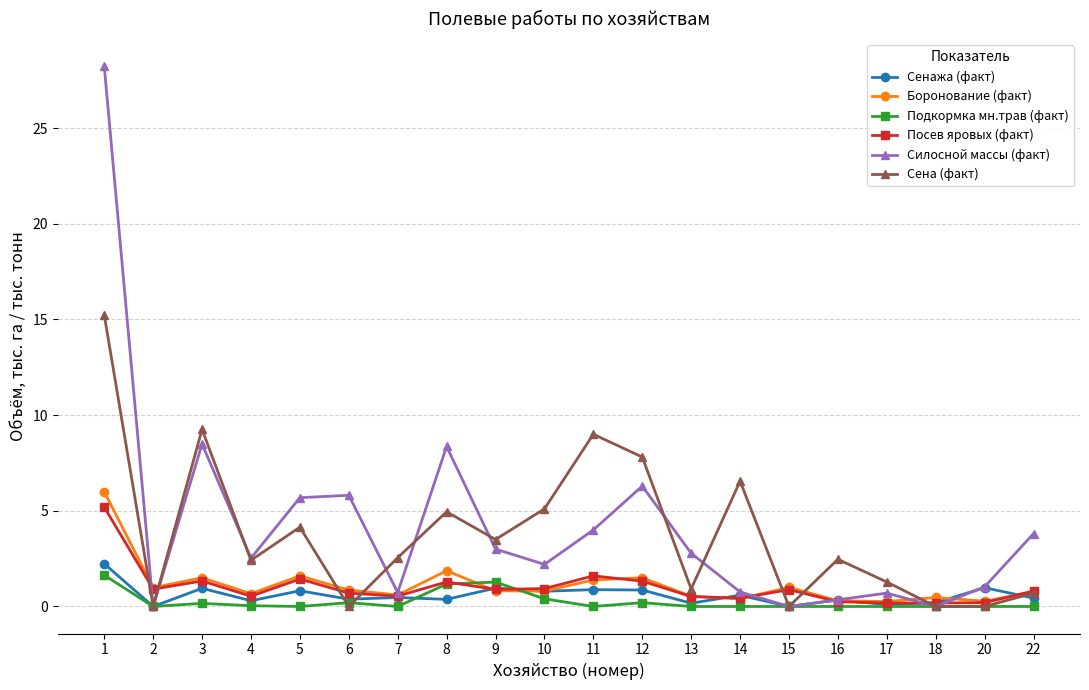

What is the total value across all series at 2?

1.9